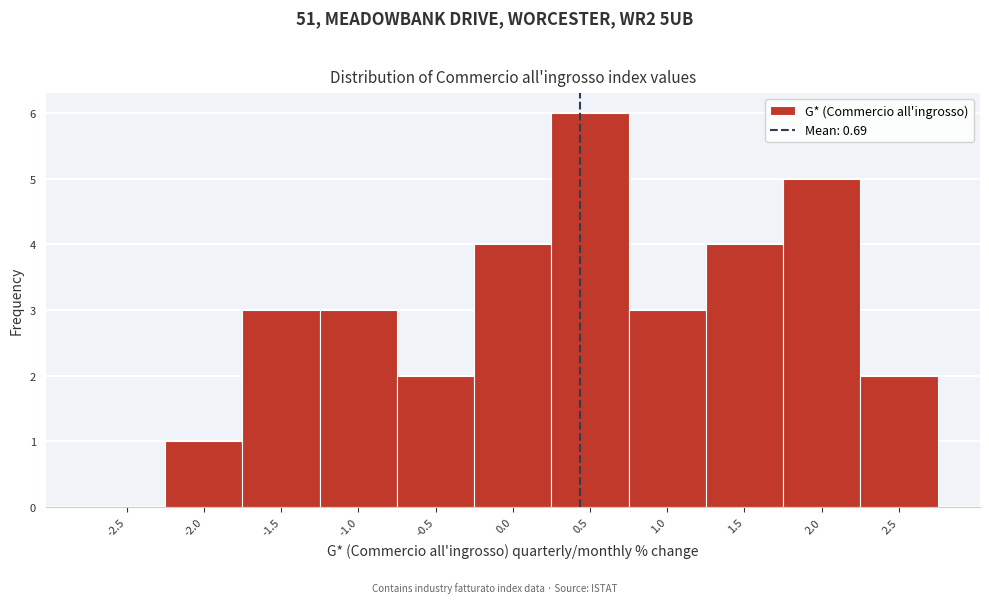

Reading left to right, what are all the values shown in this chart?

-2.5=0	-2.0=1	-1.5=3	-1.0=3	-0.5=2	0.0=4	0.5=6	1.0=3	1.5=4	2.0=5	2.5=2